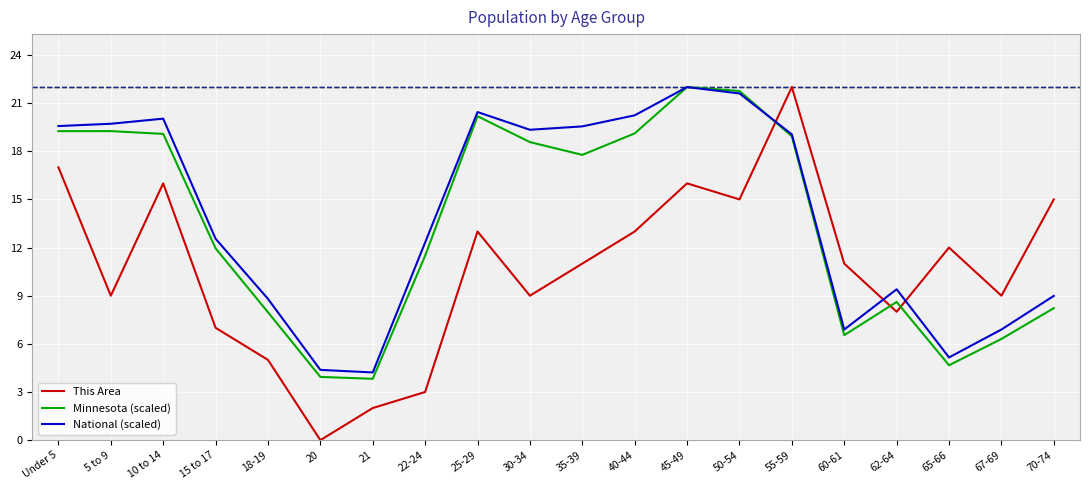

True or false: National (scaled) has a value of 10.7 at 40-44.

False